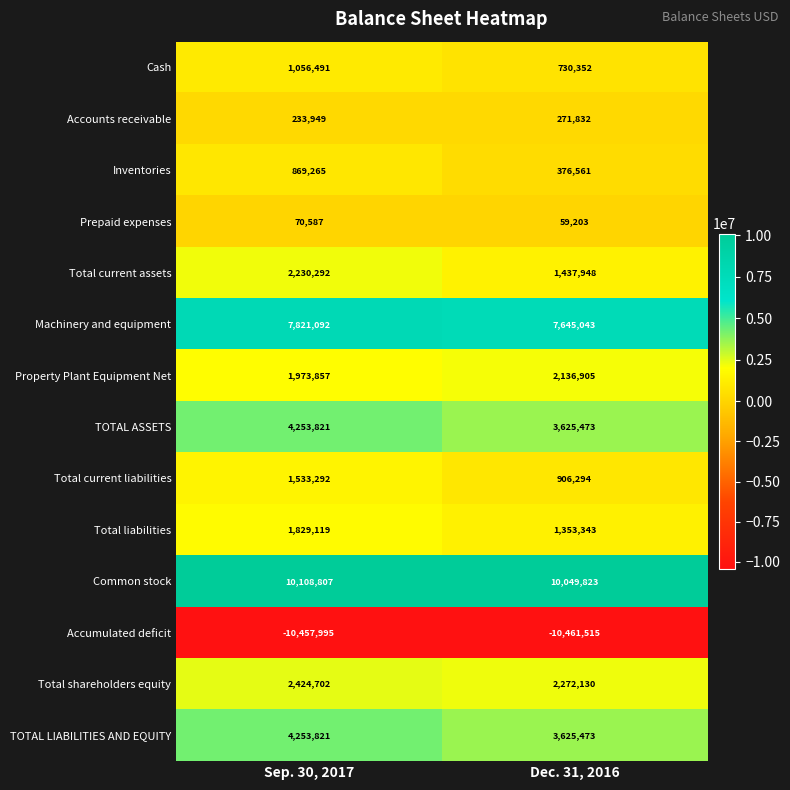

Reading right to left, extract all data points from this chart.

Cash: 730352	1056491
Accounts receivable: 271832	233949
Inventories: 376561	869265
Prepaid expenses: 59203	70587
Total current assets: 1437948	2230292
Machinery and equipment: 7645043	7821092
Property Plant Equipment Net: 2136905	1973857
TOTAL ASSETS: 3625473	4253821
Total current liabilities: 906294	1533292
Total liabilities: 1353343	1829119
Common stock: 10049823	10108807
Accumulated deficit: -10461515	-10457995
Total shareholders equity: 2272130	2424702
TOTAL LIABILITIES AND EQUITY: 3625473	4253821